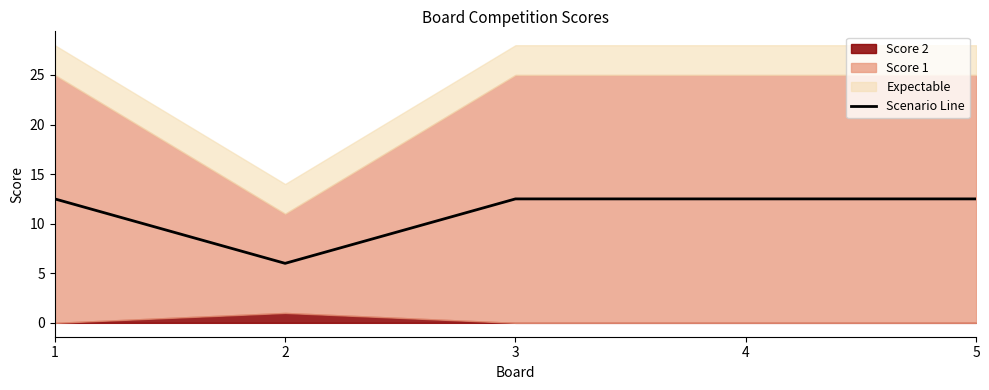

What is the value of the 1st point from the left?

12.5